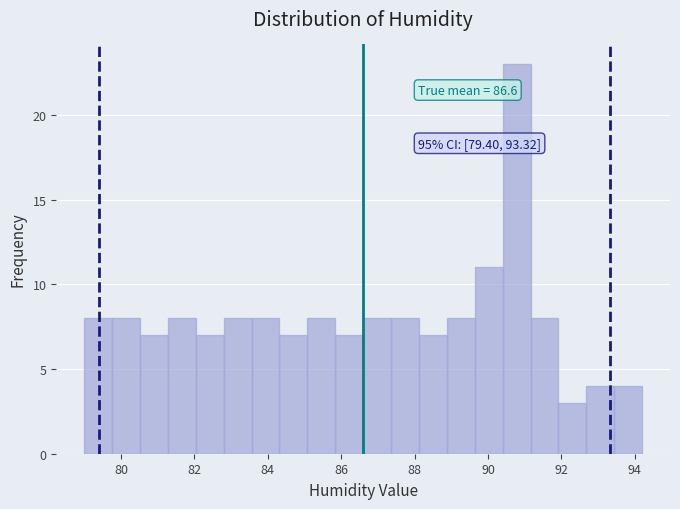

Around what value on the x-axis is the tallest bar? Give the approximate position of its centre, as read against the axis.

90.8